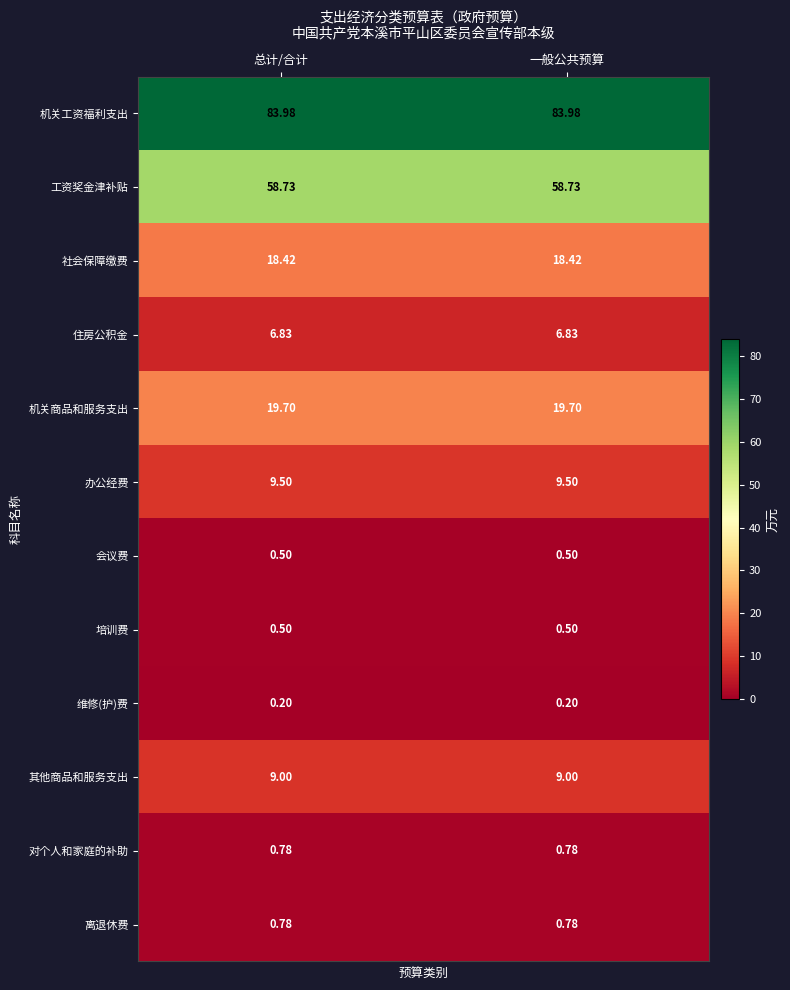

Is the value of 机关商品和服务支出 at 一般公共预算 greater than the value of 工资奖金津补贴 at 总计/合计?

No